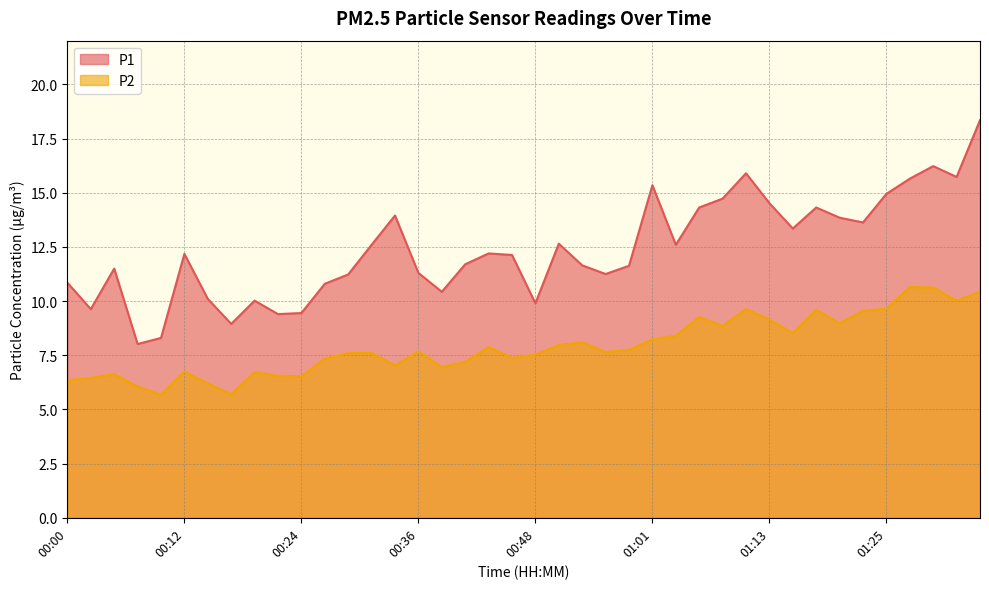

Between 00:58 and 00:39, which is larger?

00:58